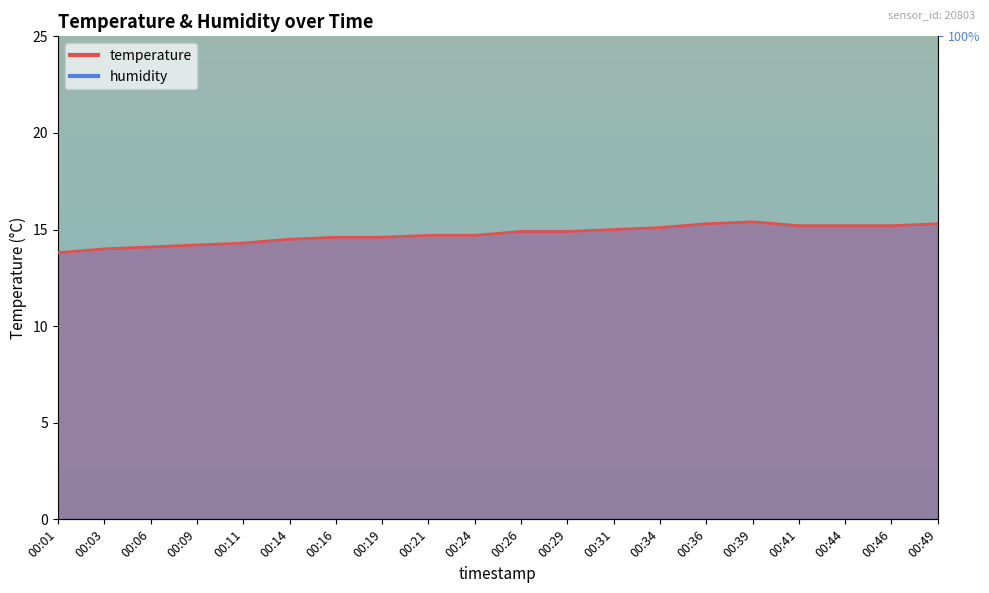

The value at 00:11 is 14.3. True or false?

True